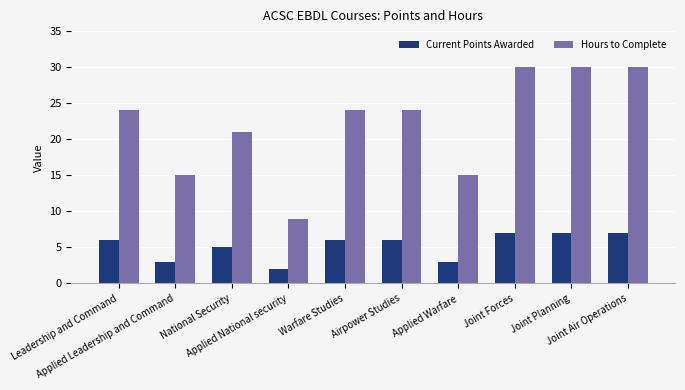

Which series has the largest range (max minus min)?

Hours to Complete